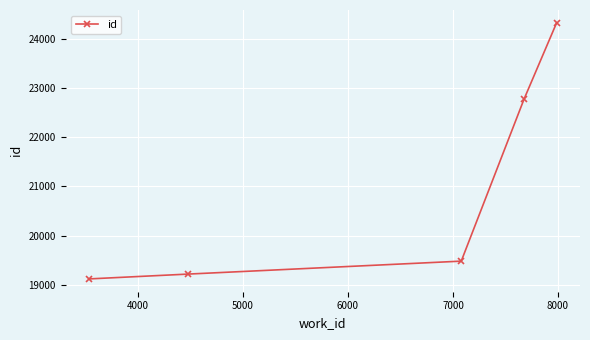

True or false: there are more than 2 points higher than both neighbors.

False